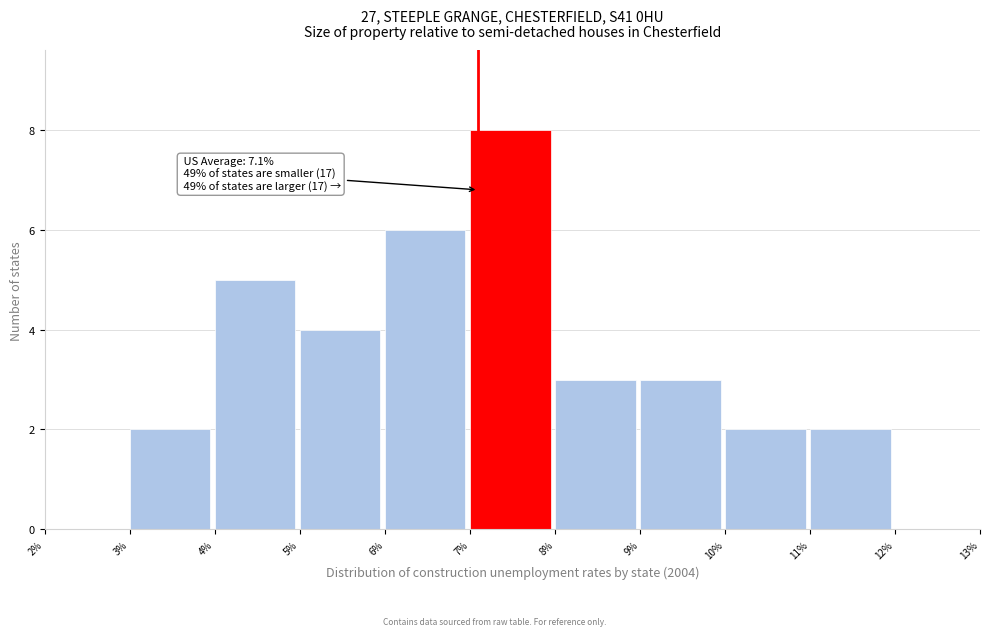

Which range on the x-axis has the tallest bar?

7% to 8%